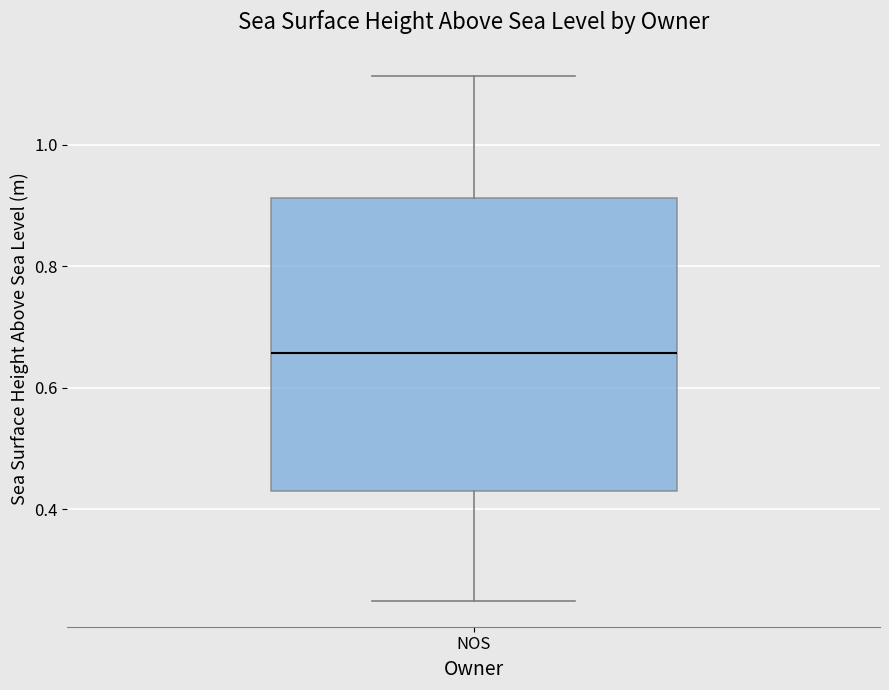

Where does the upper whisker of the box for NOS end on the y-axis? The values are not printed on the chart, so give them approximately, as read against the axis.

1.12